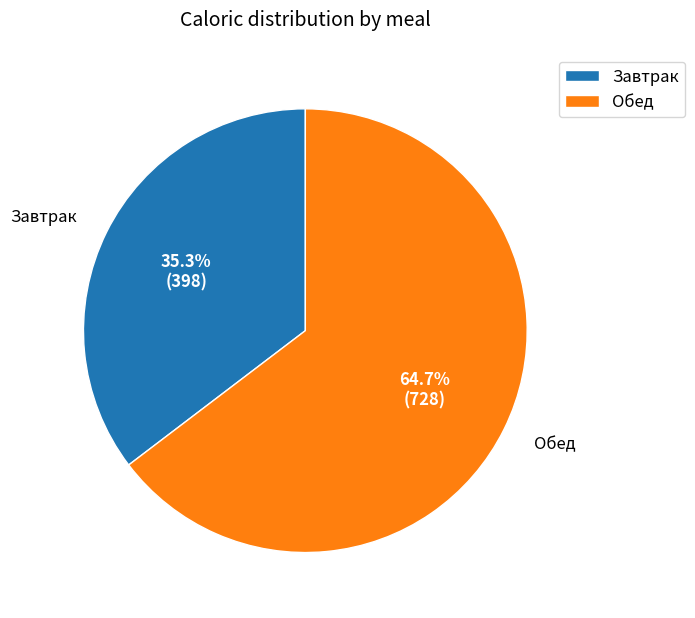

Is it true that Завтрак is 41% of the pie?

False